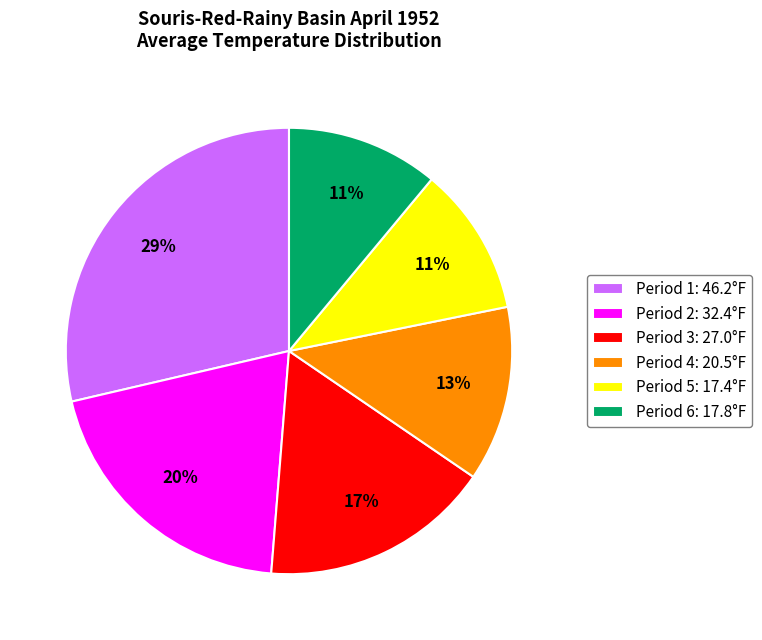

Is there a majority slice in this chart?

No